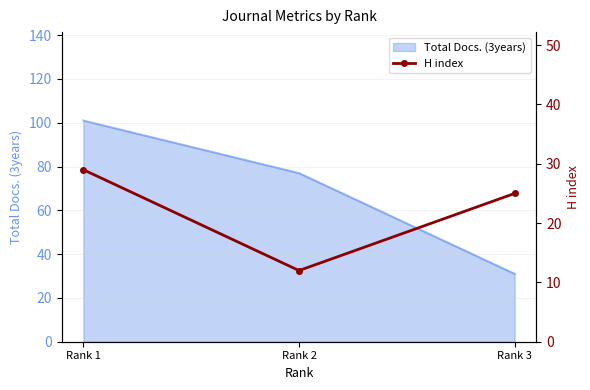

Which label corresponds to the smallest value in the chart?

Rank 2